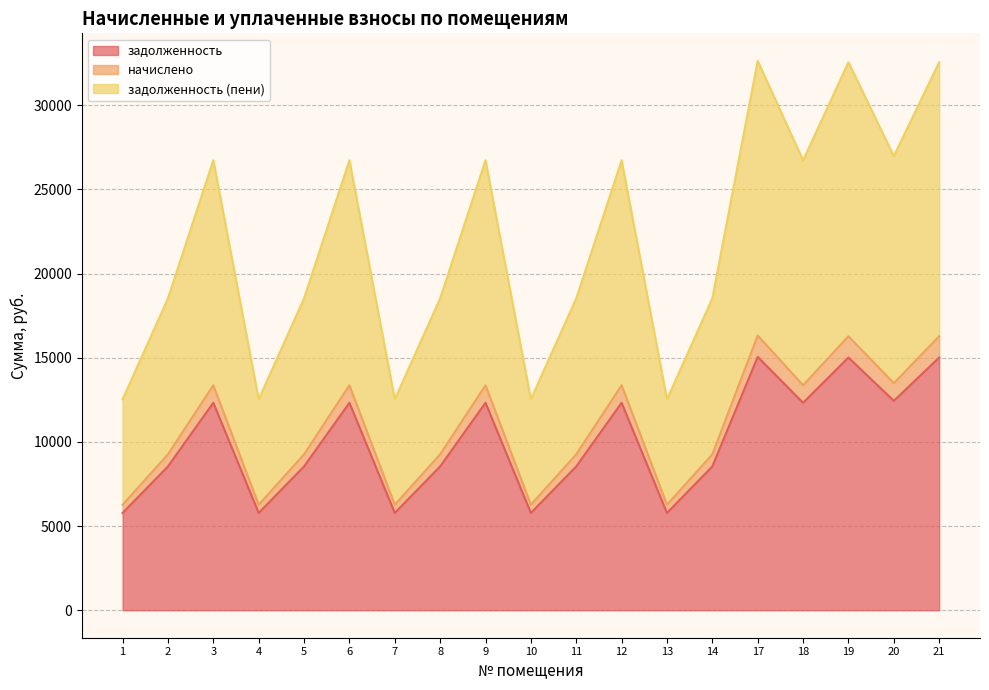

Reading left to right, what are all the values shown in this chart?

задолженность: 1=5779.2	2=8544.0	3=12326.4	4=5779.2	5=8544.0	6=12326.4	7=5779.2	8=8544.0	9=12326.4	10=5779.2	11=8544.0	12=12326.4	13=5779.2	14=8544.0	17=15052.8	18=12326.4	19=15014.4	20=12441.6	21=15014.4
начислено: 1=6266.8	2=9264.9	3=13366.4	4=6266.8	5=9264.9	6=13366.4	7=6266.8	8=9264.9	9=13366.4	10=6266.8	11=9264.9	12=13366.4	13=6266.8	14=9264.9	17=16322.9	18=13366.4	19=16281.2	20=13491.4	21=16281.2
задолженность (пени): 1=12533.6	2=18529.8	3=26732.9	4=12533.6	5=18529.8	6=26732.9	7=12533.6	8=18529.8	9=26732.9	10=12533.6	11=18529.8	12=26732.9	13=12533.6	14=18529.8	17=32645.8	18=26732.9	19=32562.5	20=26982.7	21=32562.5